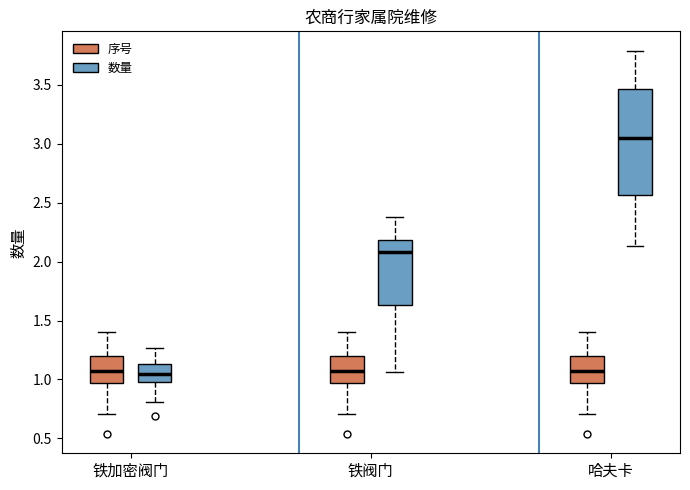

Reading left to right, read every box against the y-axis: the position of its median line, the range the box covers, and the ends of its whiskers. The values are not printed on the chart, so give them approximately, as read against the axis.

铁加密阀门 (序号): median 1.05, box 0.95 to 1.20, whiskers 0.70 to 1.40
铁加密阀门 (数量): median 1.05, box 1.00 to 1.15, whiskers 0.80 to 1.25
铁阀门 (序号): median 1.05, box 0.95 to 1.20, whiskers 0.70 to 1.40
铁阀门 (数量): median 2.10, box 1.65 to 2.20, whiskers 1.05 to 2.40
哈夫卡 (序号): median 1.05, box 0.95 to 1.20, whiskers 0.70 to 1.40
哈夫卡 (数量): median 3.05, box 2.55 to 3.45, whiskers 2.15 to 3.80